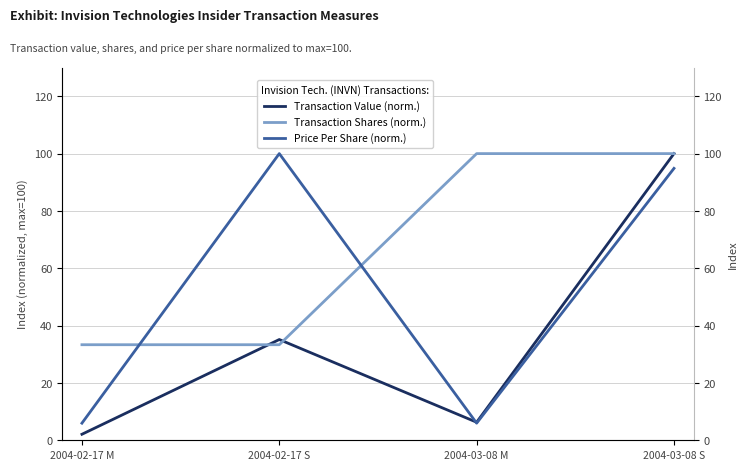

True or false: Transaction Value (norm.) has a value of 1.4 at 2004-02-17 M.

False